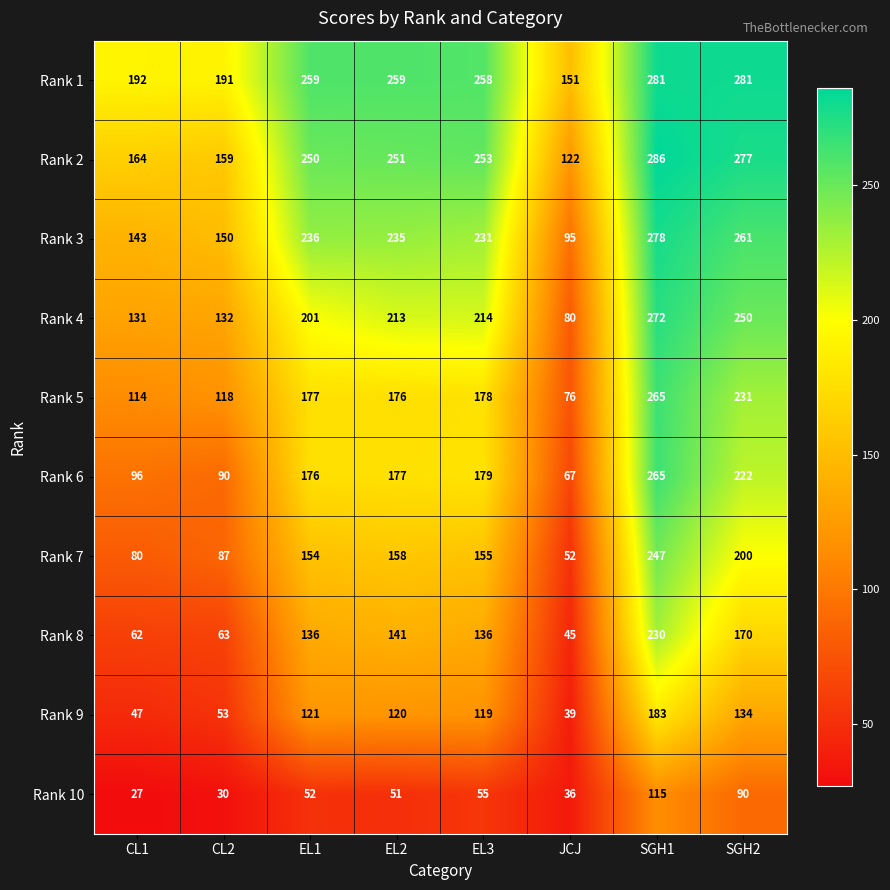

What is the total value across all series at EL1?

1762